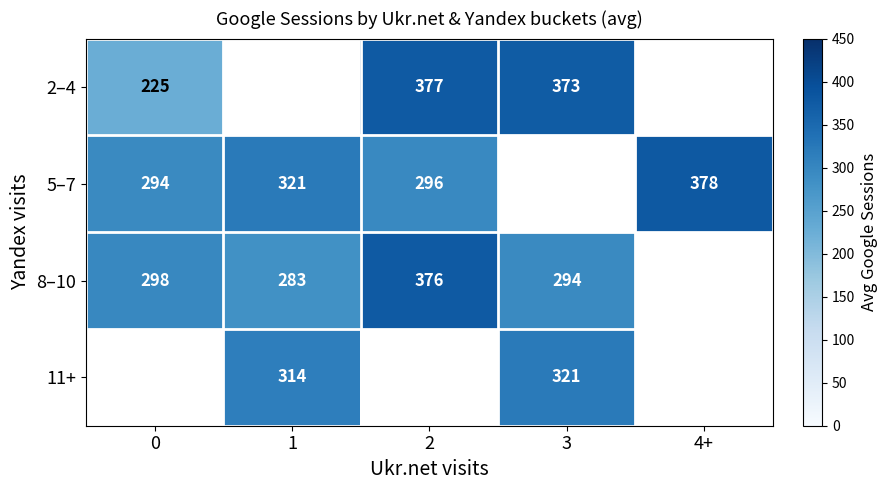

List the labels in order of row_2 value, smallest first.

1, 3, 0, 2, 4+